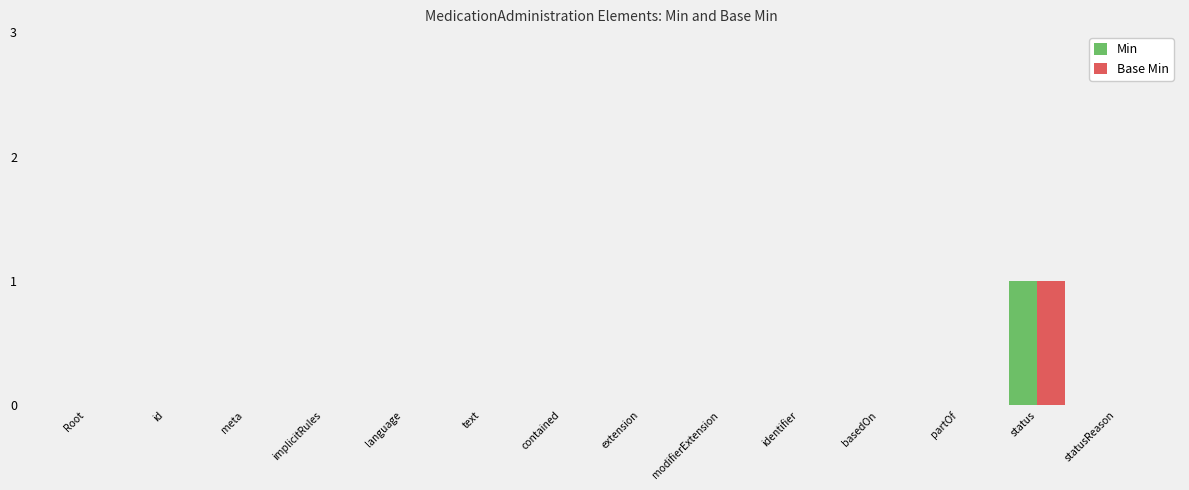

The Min series shows 0 at partOf. True or false?

True